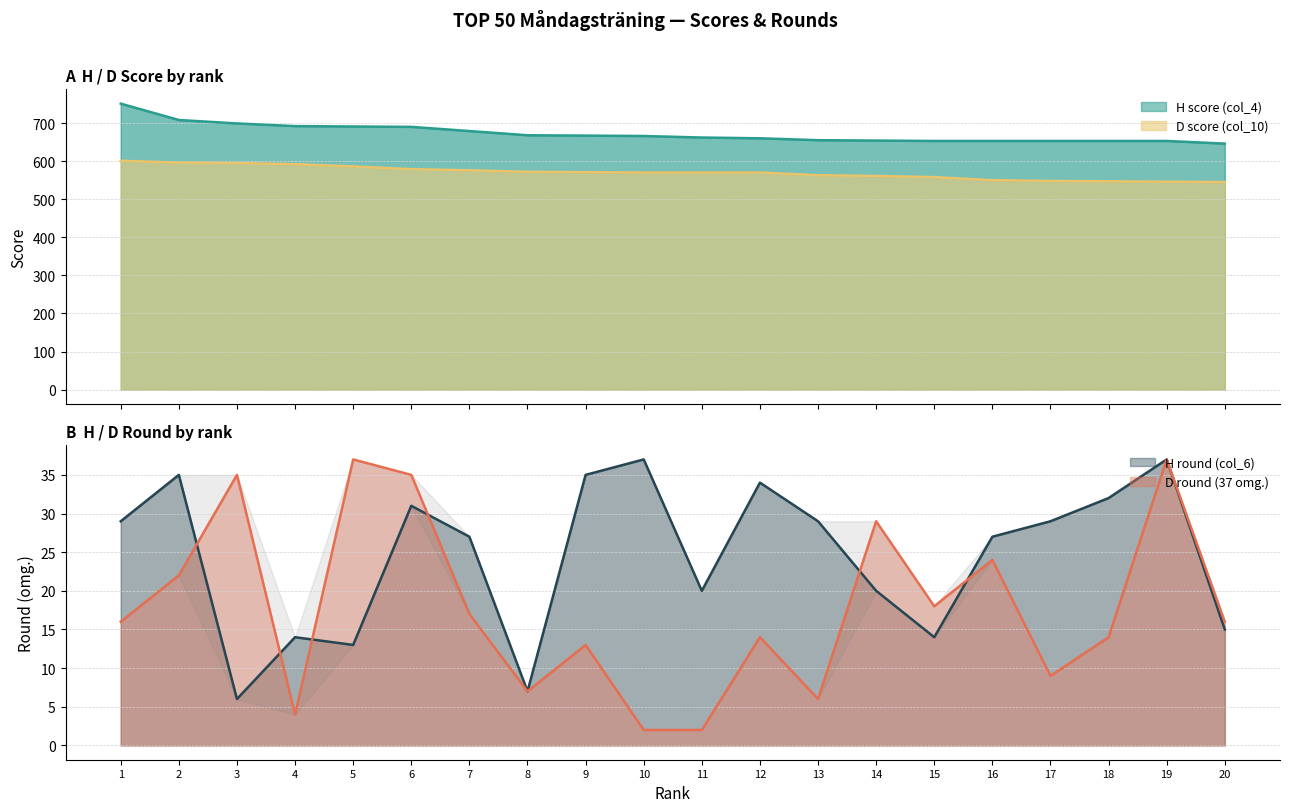

The value of H round (col_6) at 19 is 59. True or false?

False